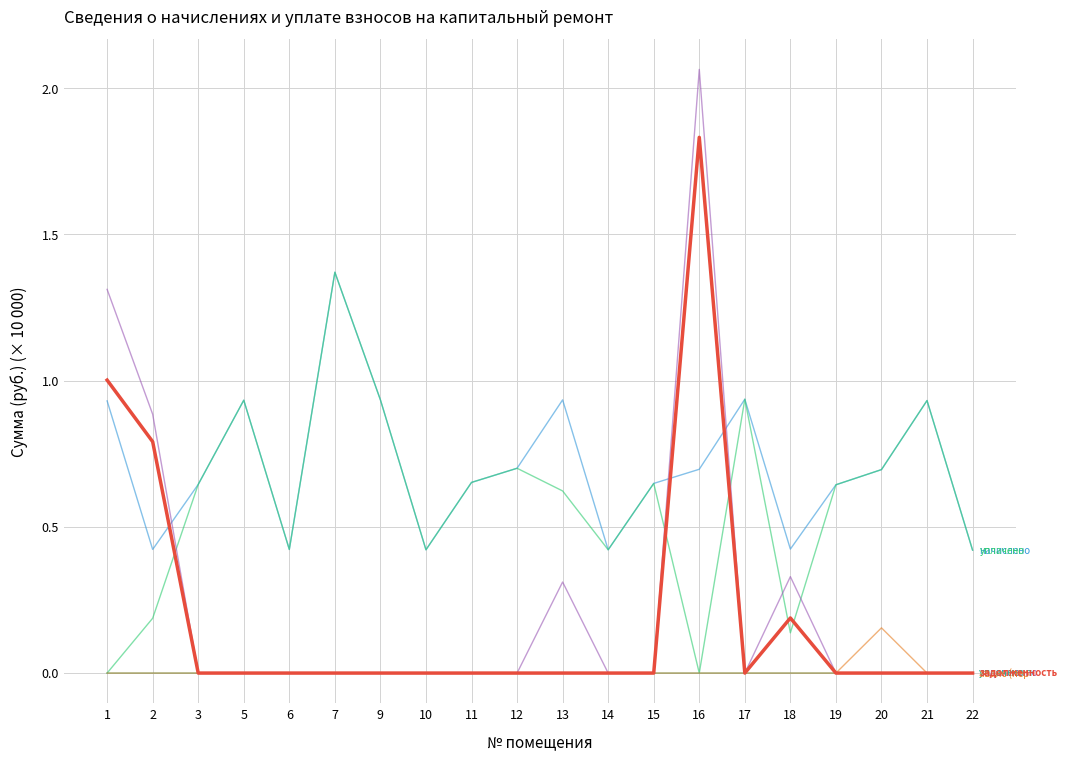

At which category is the sum across all series the highest?

16